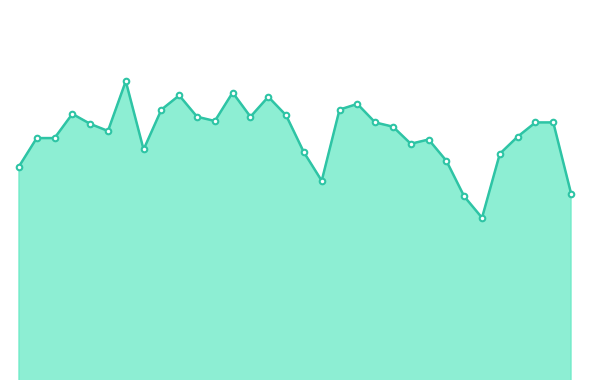

Does the chart have visible grid lines?

No